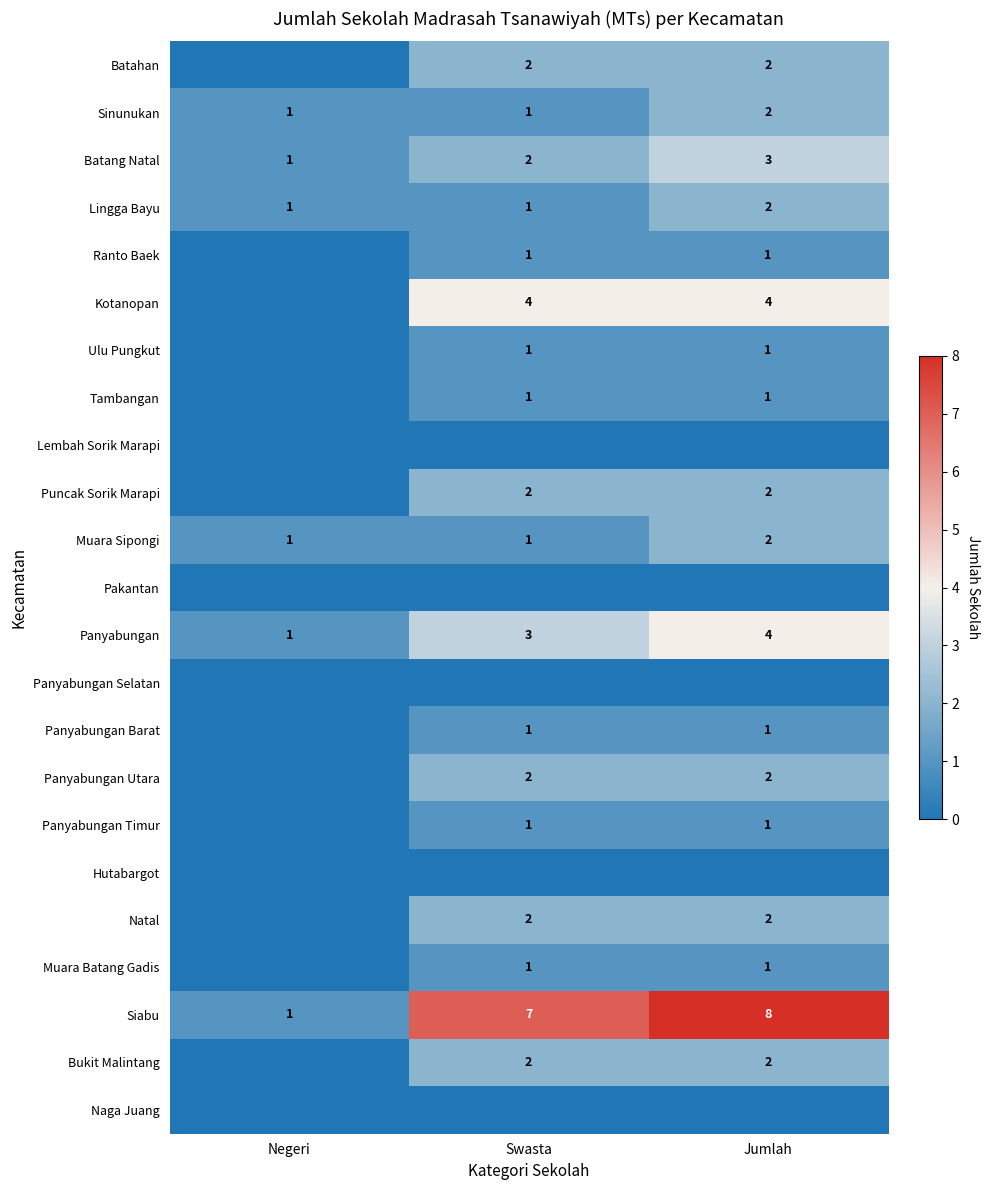

Is the value of Bukit Malintang at Jumlah greater than the value of Muara Batang Gadis at Jumlah?

Yes